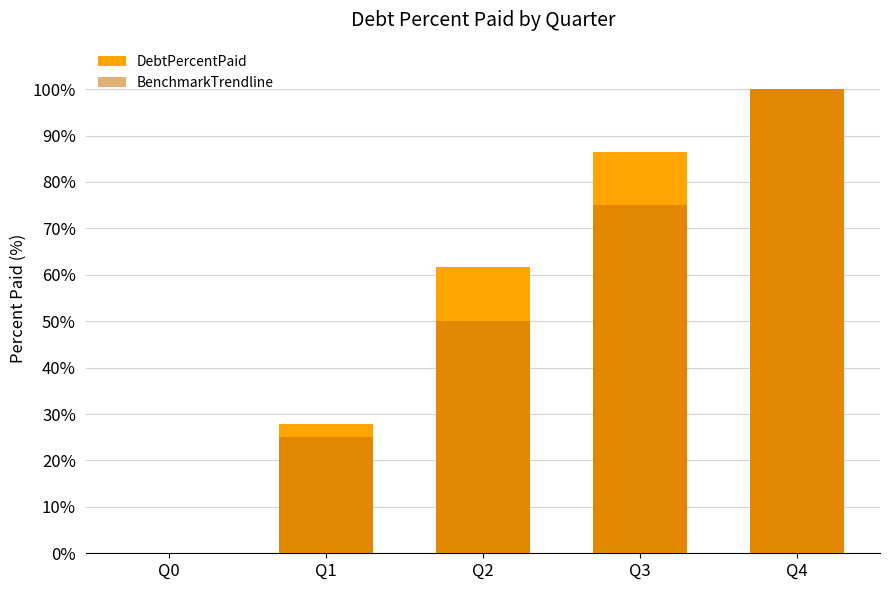

At how many categories does at least one series exceed 57?

3